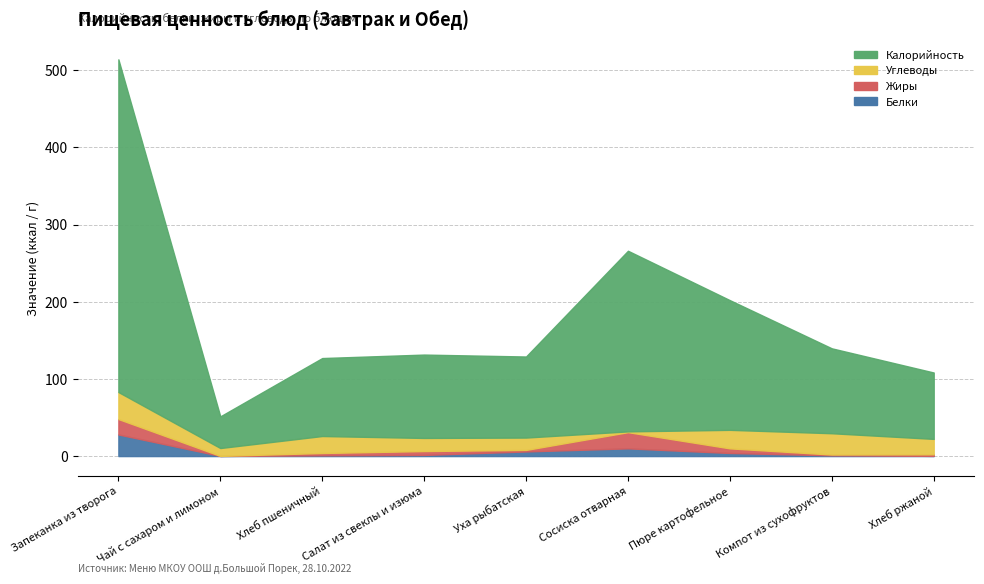

What is the label of the 7th point from the right?

Хлеб пшеничный